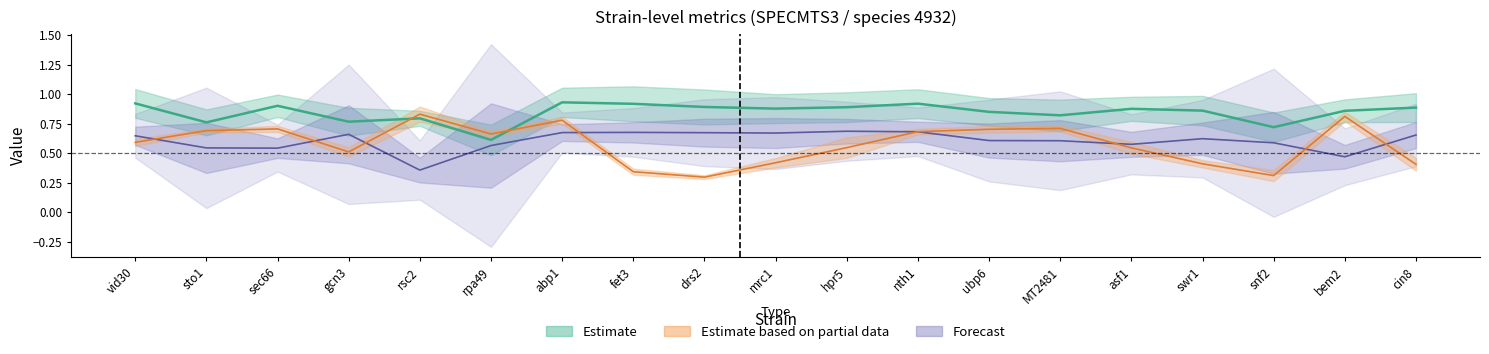

What is the greatest value displayed?

0.9